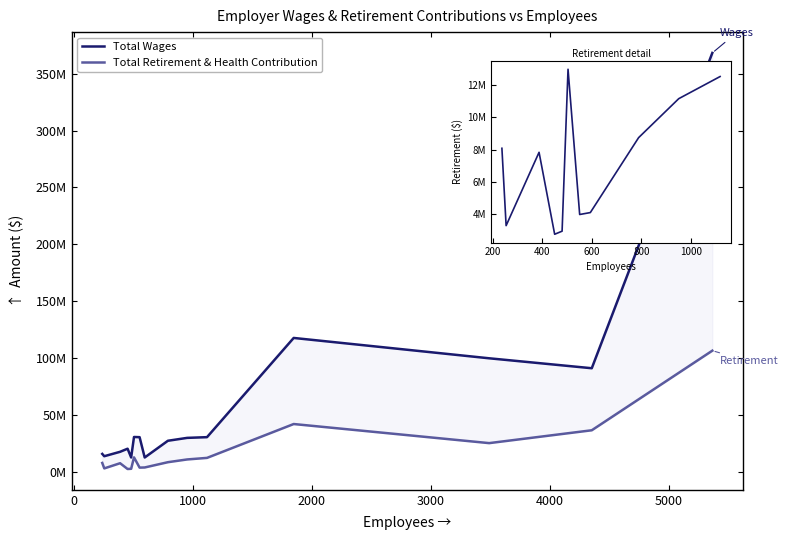

Which series has the widest spread of values?

Total Wages